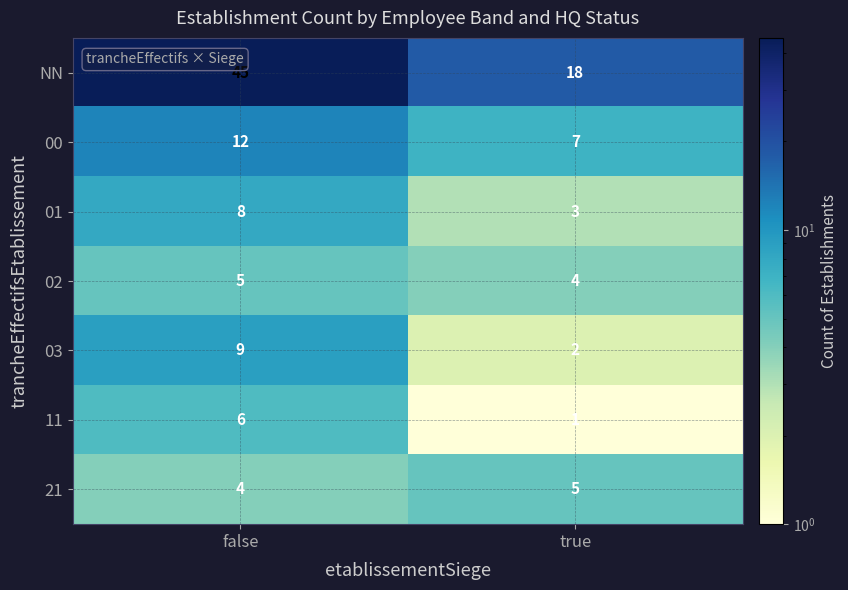

Is it true that 00 equals 3 at true?

False